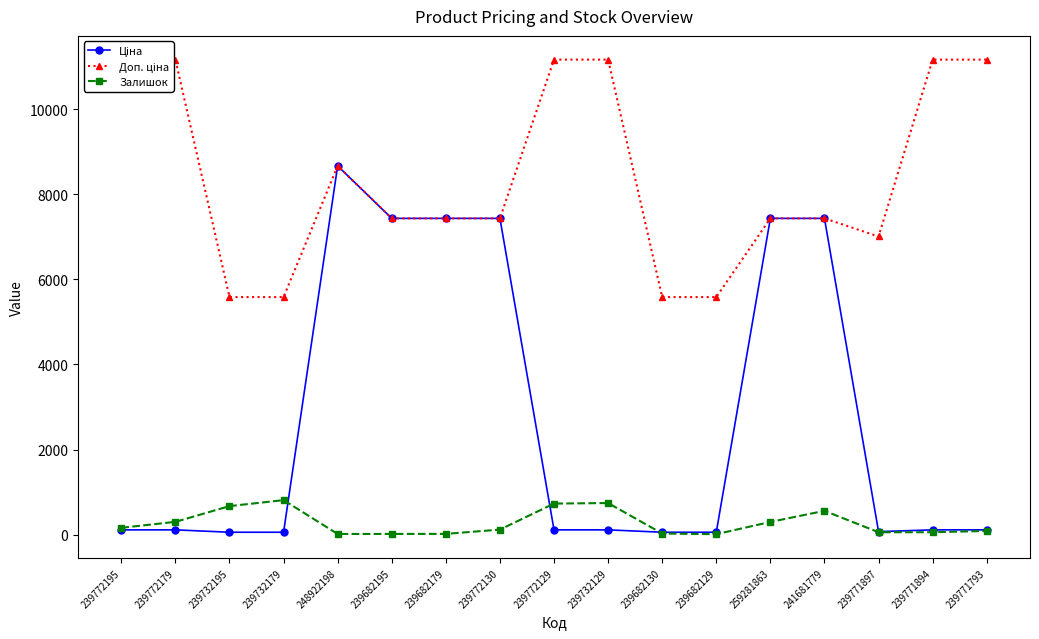

Does the chart have visible grid lines?

No